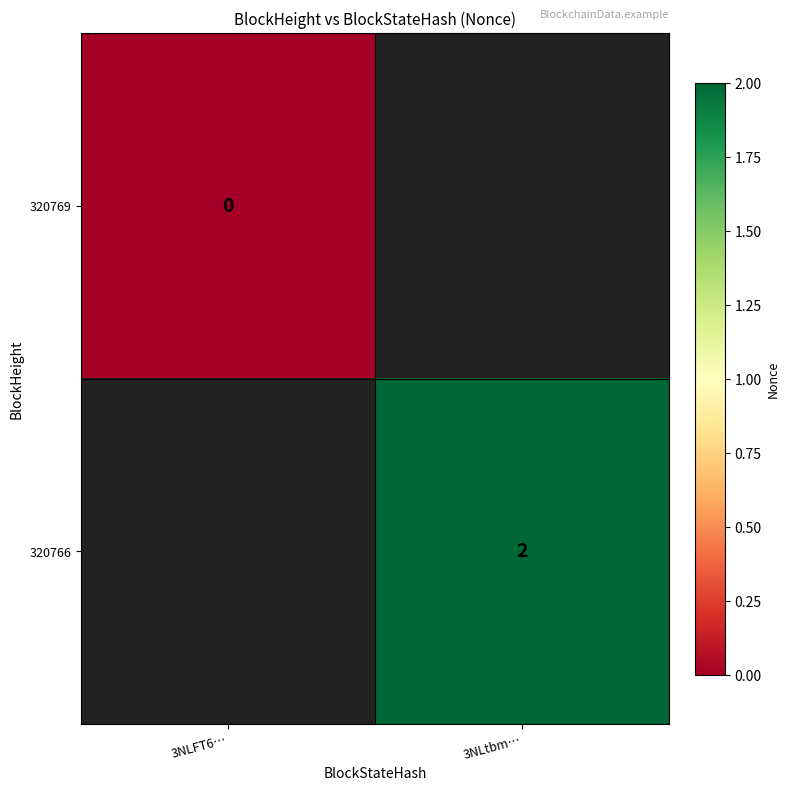

True or false: 320766 has a value of 2 at 3NLtbm….

True